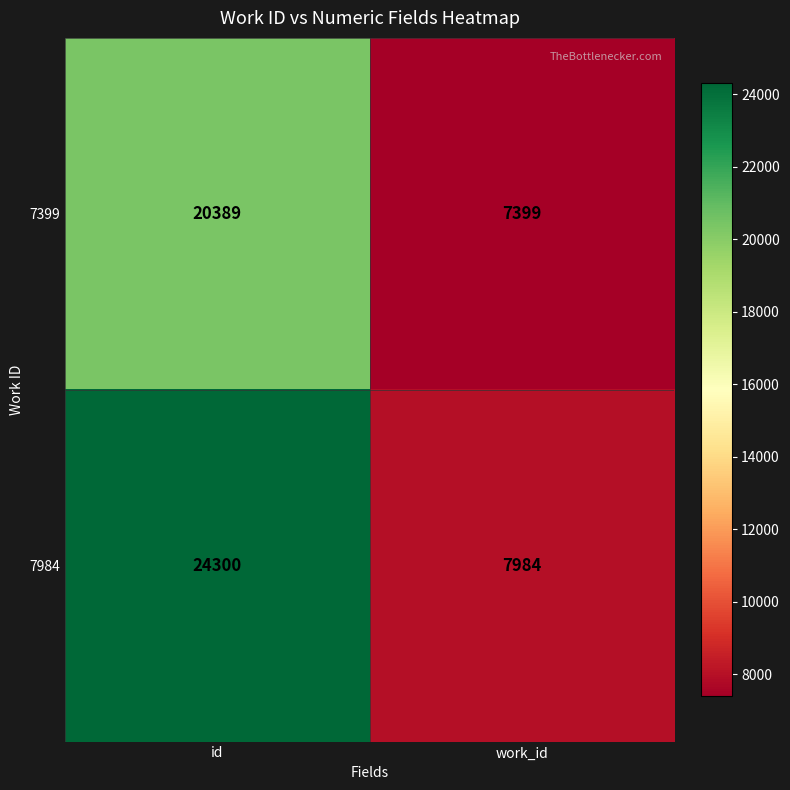

What is the approximate value of 7399 at id, to the nearest 10?

20390